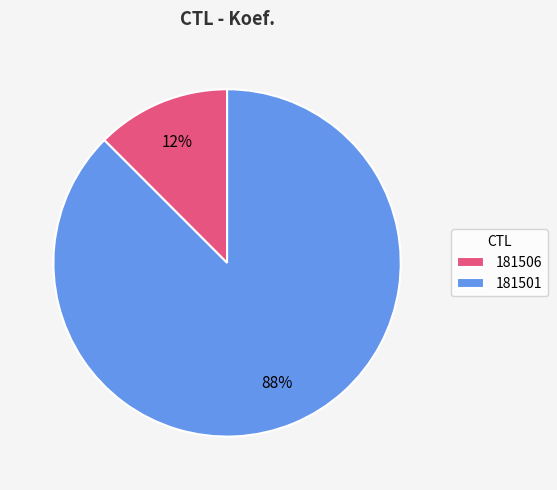

Is 181501 the majority of the pie?

Yes